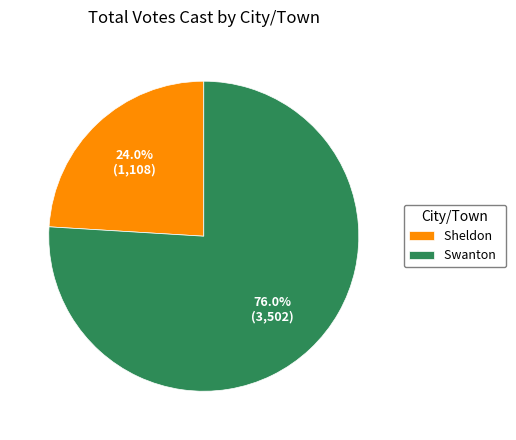

To the nearest percent, what is the difference between the Sheldon and Swanton slice percentages?

52%